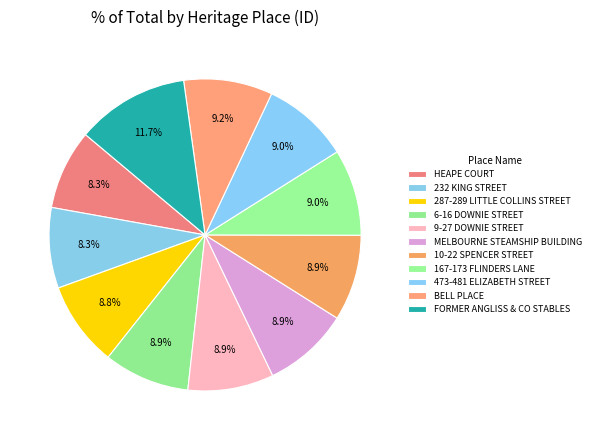

What is the ratio of the value at 167-173 FLINDERS LANE to the value at HEAPE COURT?

1.1